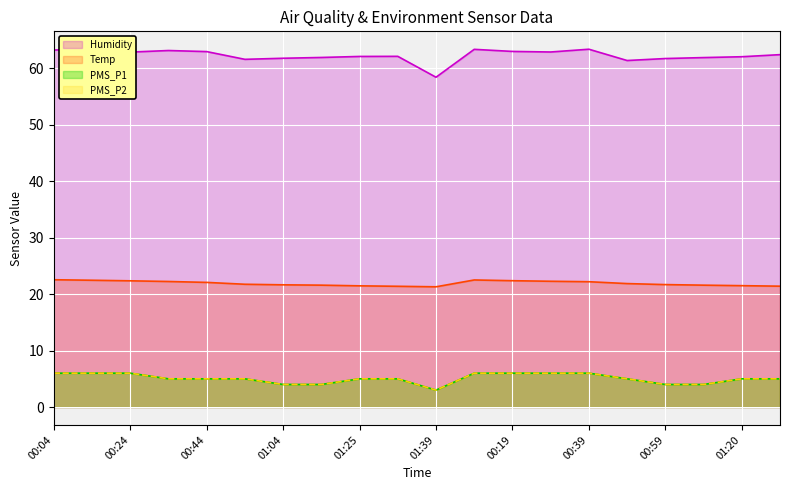

What is the difference between the maximum and minimum values in the Humidity series?

5.0